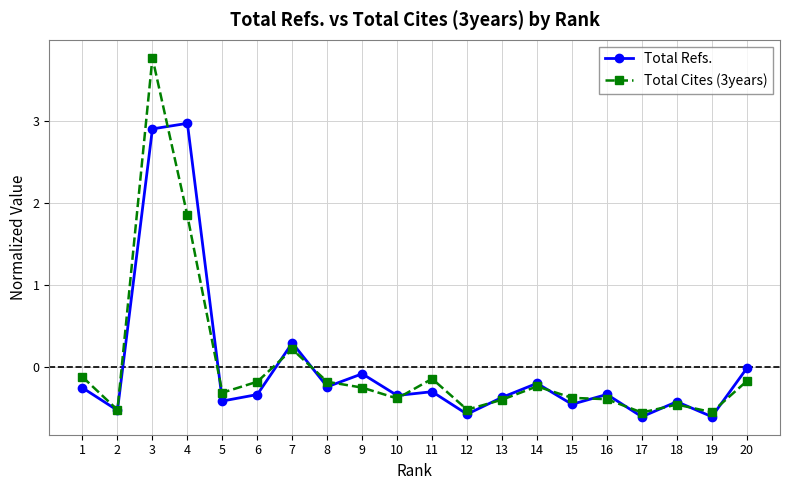

List the series in order of their peak value, highest first.

Total Cites (3years), Total Refs.